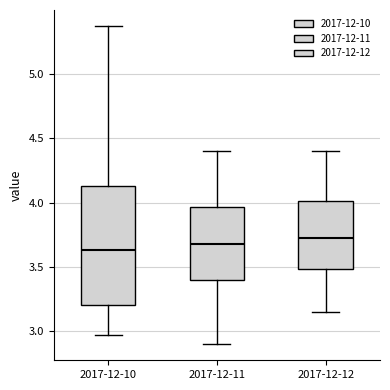

Where does the median line of the box for 2017-12-12 sit on the y-axis? The values are not printed on the chart, so give them approximately, as read against the axis.

3.75